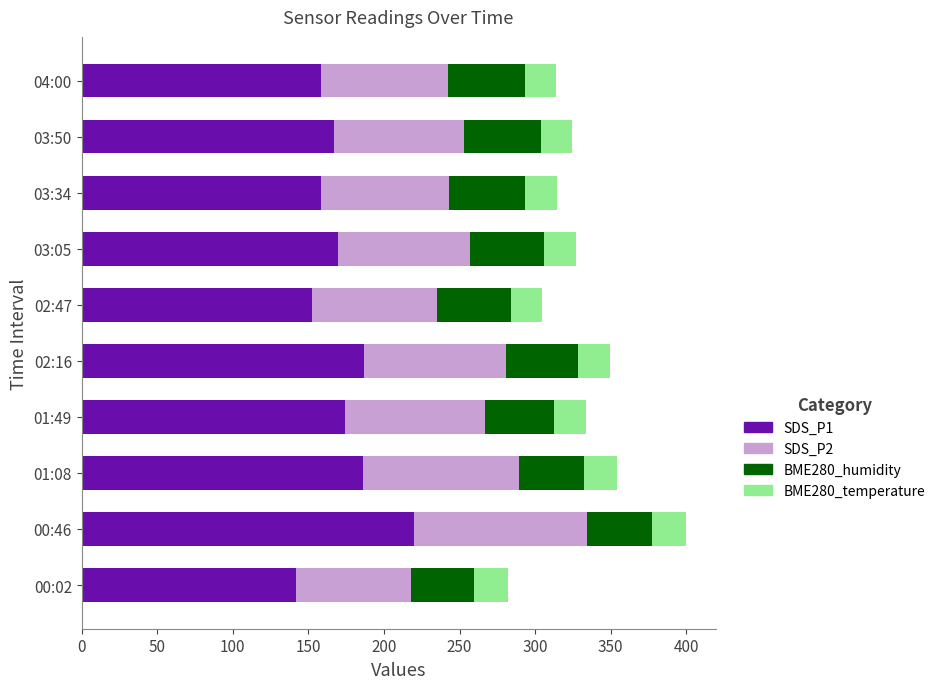

What are all the series names shown in the legend?

SDS_P1, SDS_P2, BME280_humidity, BME280_temperature